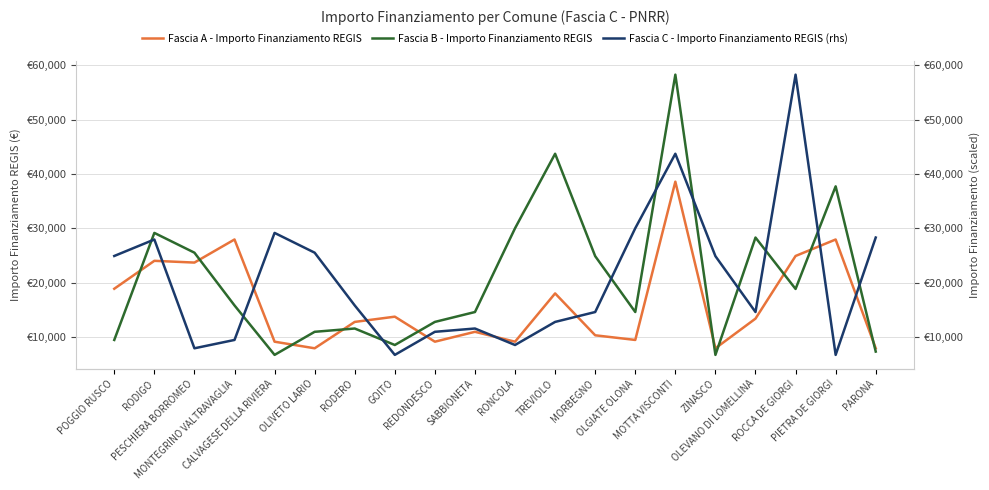

Reading right to left, list all the values displayed in this chart.

Fascia A - Importo Finanziamento REGIS: PARONA=7891	PIETRA DE GIORGI=27922	ROCCA DE GIORGI=24887	OLEVANO DI LOMELLINA=13354	ZINASCO=7891	MOTTA VISCONTI=38565	OLGIATE OLONA=9427	MORBEGNO=10284	TREVIOLO=17997	RONCOLA=9105	SABBIONETA=10926	REDONDESCO=9105	GOITO=13712	RODERO=12747	OLIVETO LARIO=7891	CALVAGESE DELLA RIVIERA=9105	MONTEGRINO VALTRAVAGLIA=27922	PESCHIERA BORROMEO=23673	RODIGO=23996	POGGIO RUSCO=18854
Fascia B - Importo Finanziamento REGIS: PARONA=7284	PIETRA DE GIORGI=37708	ROCCA DE GIORGI=18817	OLEVANO DI LOMELLINA=28281	ZINASCO=6677	MOTTA VISCONTI=58272	OLGIATE OLONA=14568	MORBEGNO=24853	TREVIOLO=43707	RONCOLA=29995	SABBIONETA=14568	REDONDESCO=12747	GOITO=8498	RODERO=11533	OLIVETO LARIO=10926	CALVAGESE DELLA RIVIERA=6677	MONTEGRINO VALTRAVAGLIA=15782	PESCHIERA BORROMEO=25494	RODIGO=29136	POGGIO RUSCO=9427
Fascia C - Importo Finanziamento REGIS (rhs): PARONA=28281	PIETRA DE GIORGI=6677	ROCCA DE GIORGI=58272	OLEVANO DI LOMELLINA=14568	ZINASCO=24853	MOTTA VISCONTI=43707	OLGIATE OLONA=29995	MORBEGNO=14568	TREVIOLO=12747	RONCOLA=8498	SABBIONETA=11533	REDONDESCO=10926	GOITO=6677	RODERO=15782	OLIVETO LARIO=25494	CALVAGESE DELLA RIVIERA=29136	MONTEGRINO VALTRAVAGLIA=9427	PESCHIERA BORROMEO=7891	RODIGO=27922	POGGIO RUSCO=24887